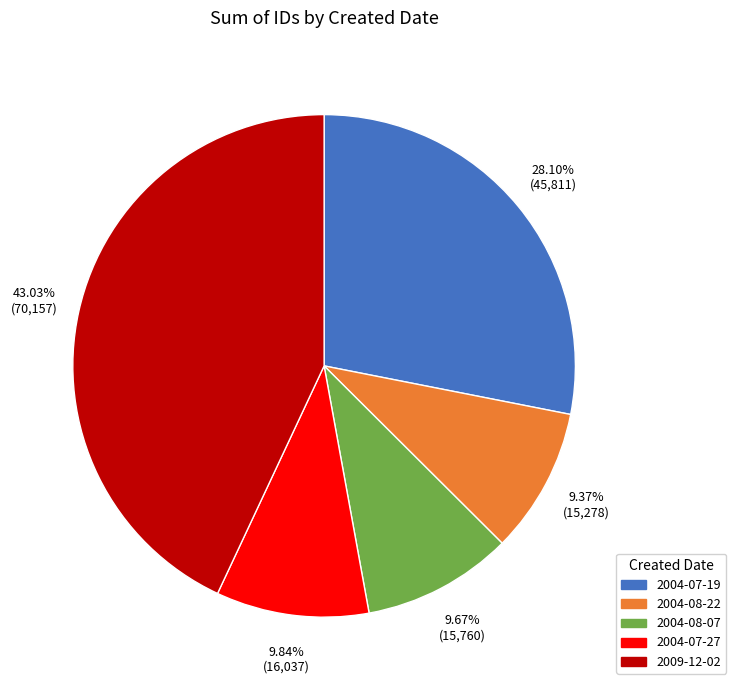

Is there a majority slice in this chart?

No